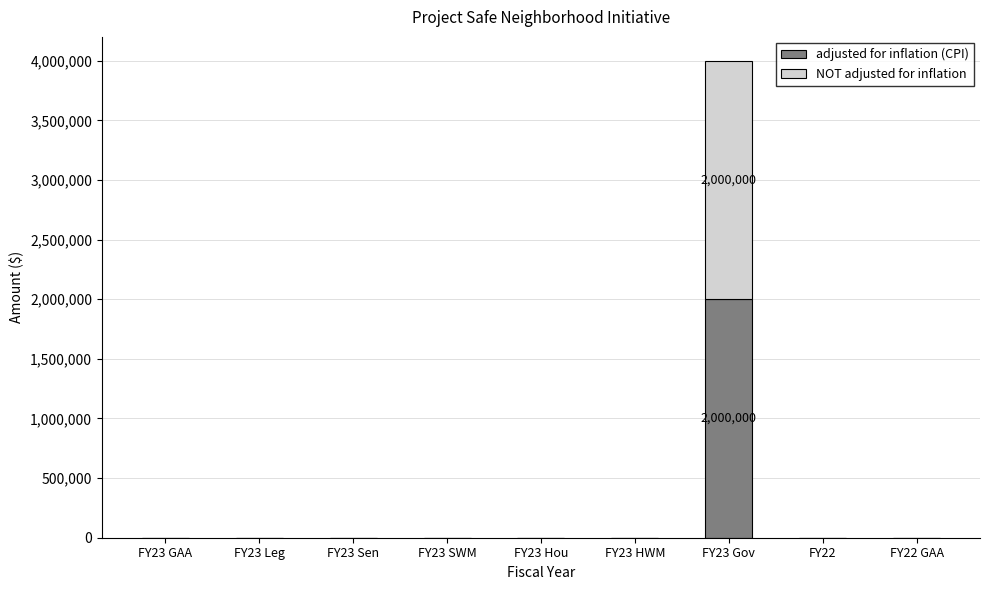

Reading right to left, transcribe the values for adjusted for inflation (CPI).

FY22 GAA=0	FY22=0	FY23 Gov=2000000	FY23 HWM=0	FY23 Hou=0	FY23 SWM=0	FY23 Sen=0	FY23 Leg=0	FY23 GAA=0